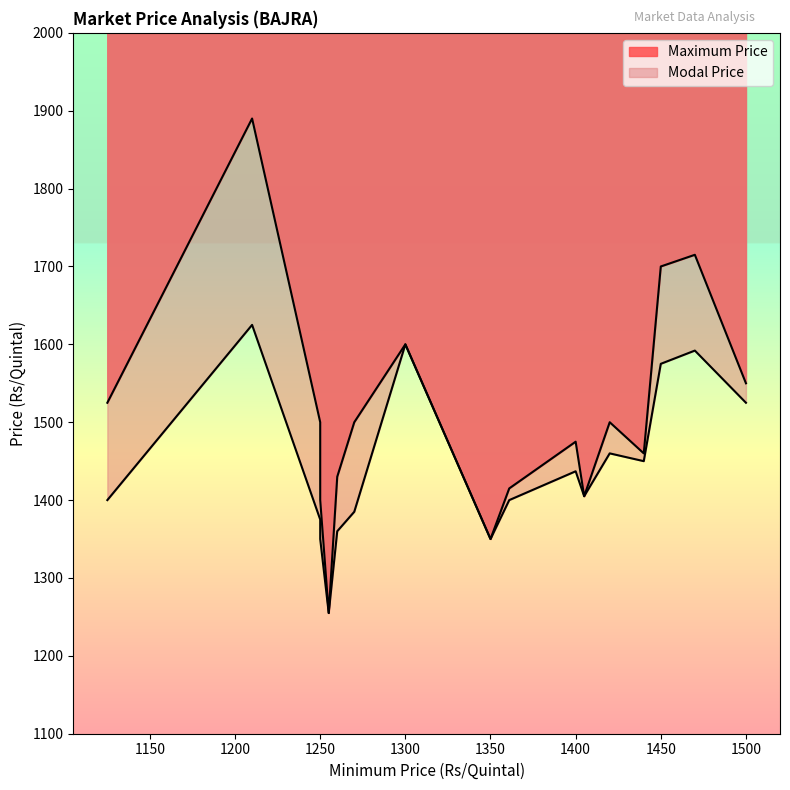

Reading left to right, what are all the values shown in this chart?

Modal Price: 1440=1450	1405=1405	1270=1385	1500=1525	1361=1400	1420=1460	1400=1437	1470=1592	1255=1255	1250=1375	1350=1350	1260=1360	1210=1625	1300=1600	1250=1350	1250=1350	1125=1400	1450=1575
Maximum Price: 1440=1460	1405=1405	1270=1500	1500=1550	1361=1415	1420=1500	1400=1475	1470=1715	1255=1255	1250=1500	1350=1350	1260=1430	1210=1890	1300=1600	1250=1400	1250=1445	1125=1525	1450=1700